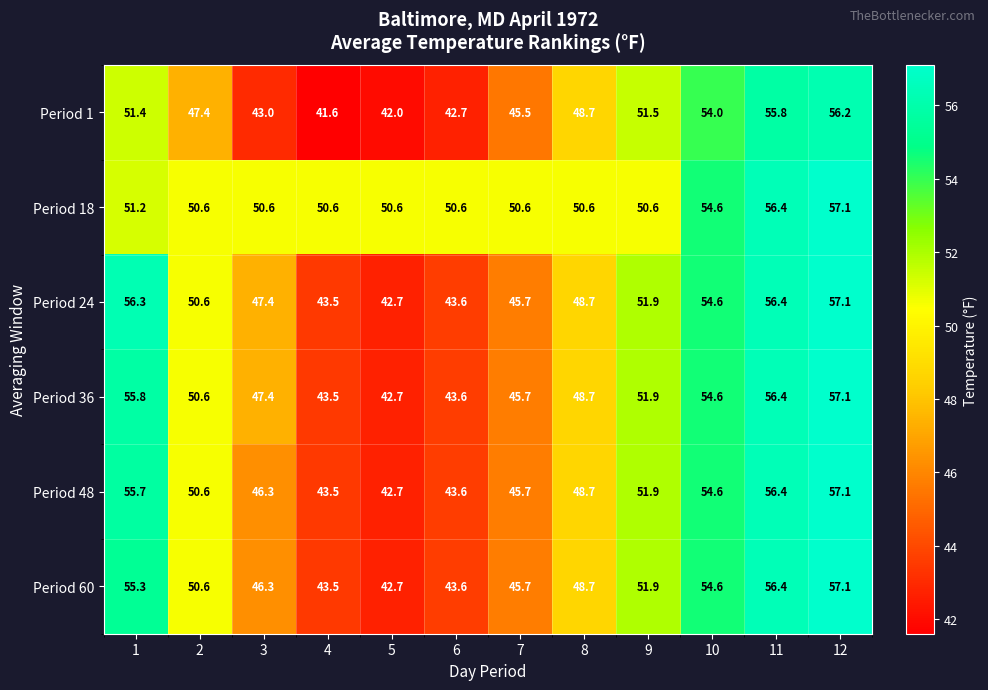

What is the difference between the maximum and minimum values in the Period 36 series?

14.4